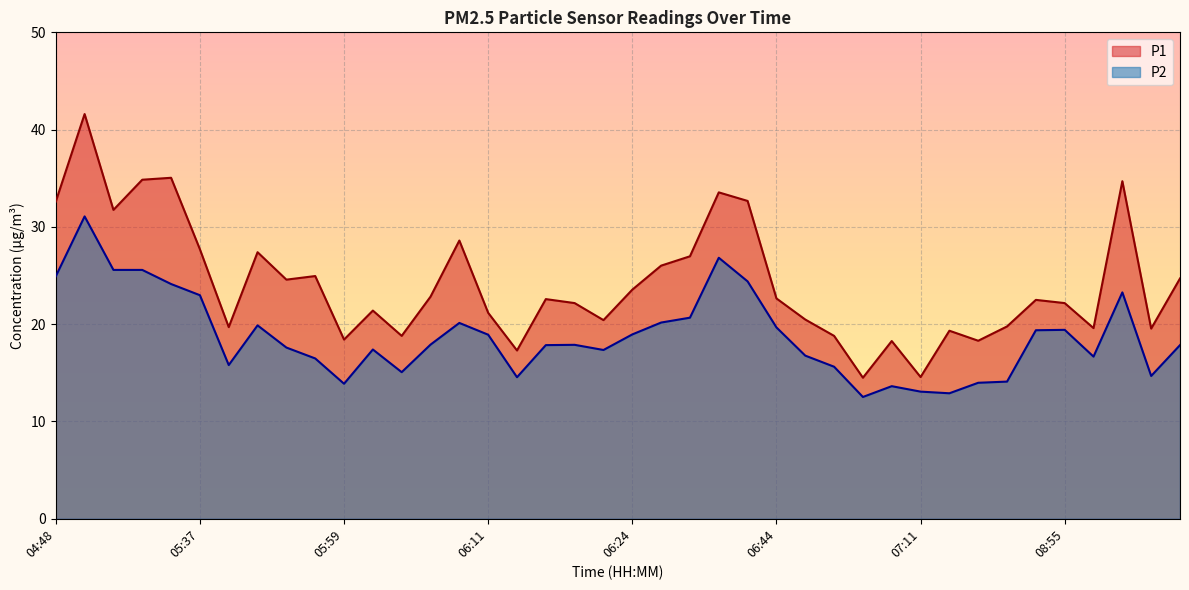

Between 08:19 and 07:04, which is larger?

08:19